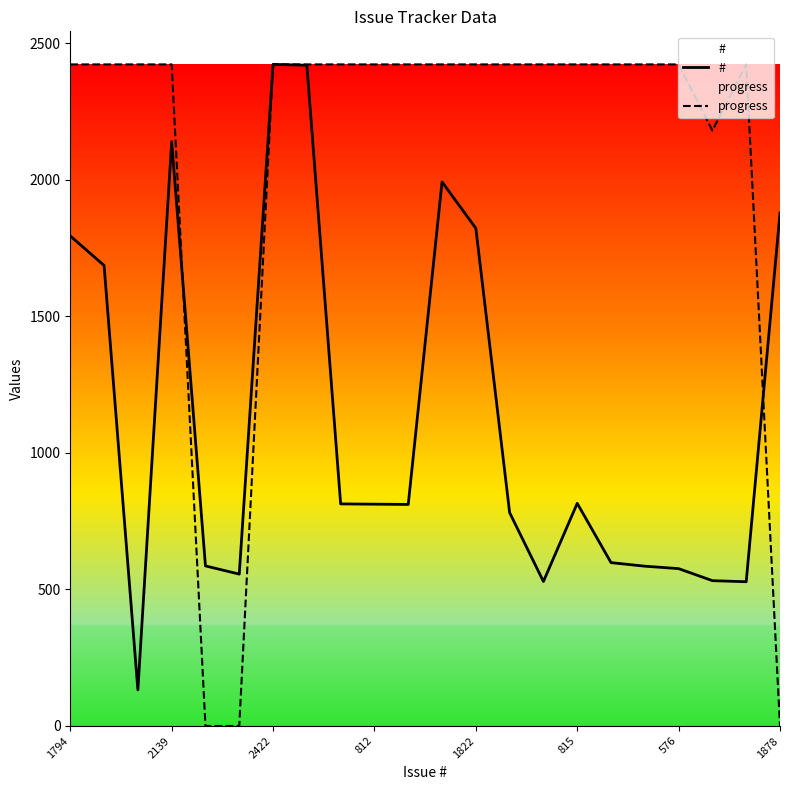

What is the sum of all progress values?

45775.8